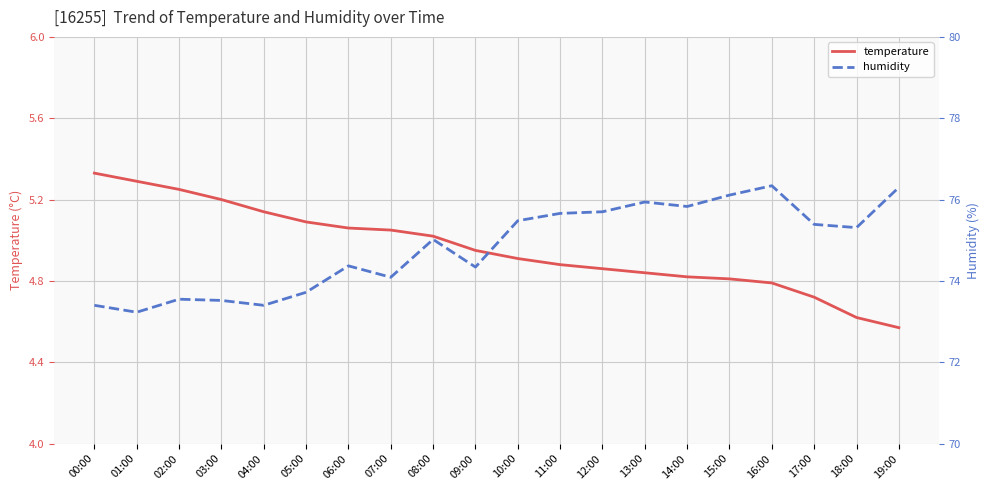

True or false: temperature has a value of 1.5 at 11:00.

False